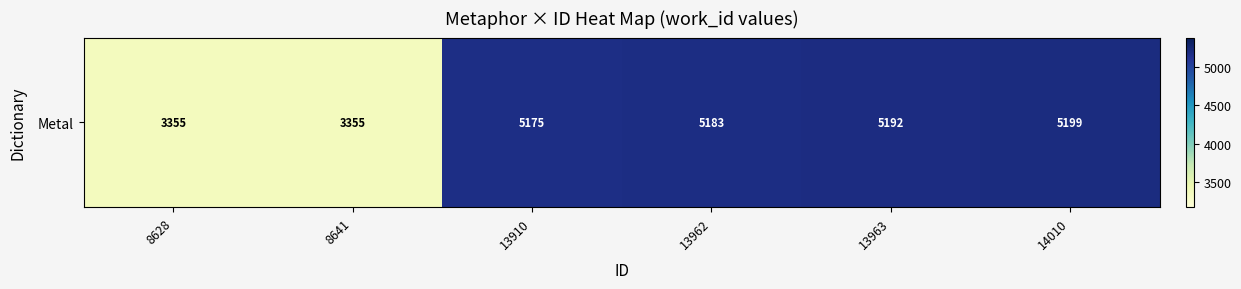

Between 8641 and 8628, which is larger?

8641